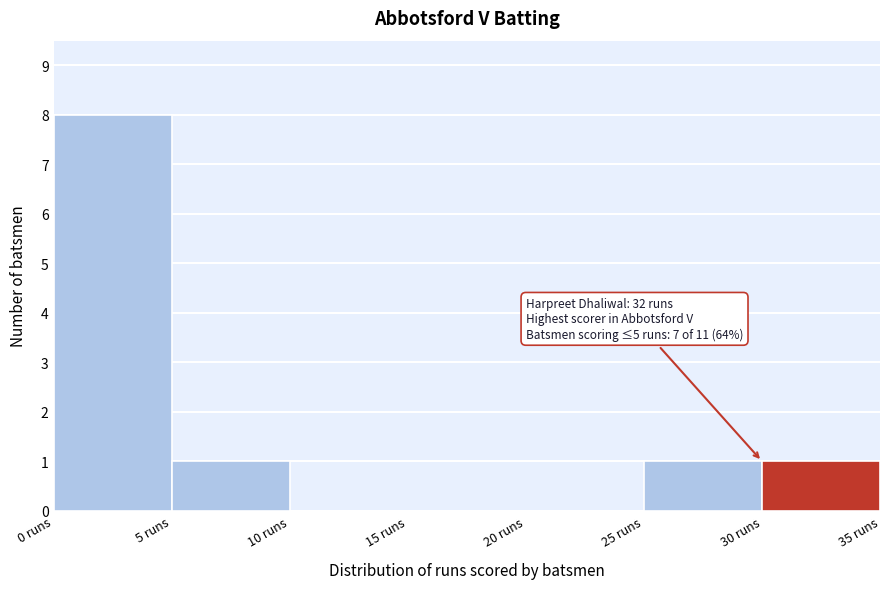

Which range on the x-axis has the tallest bar?

0 to 5